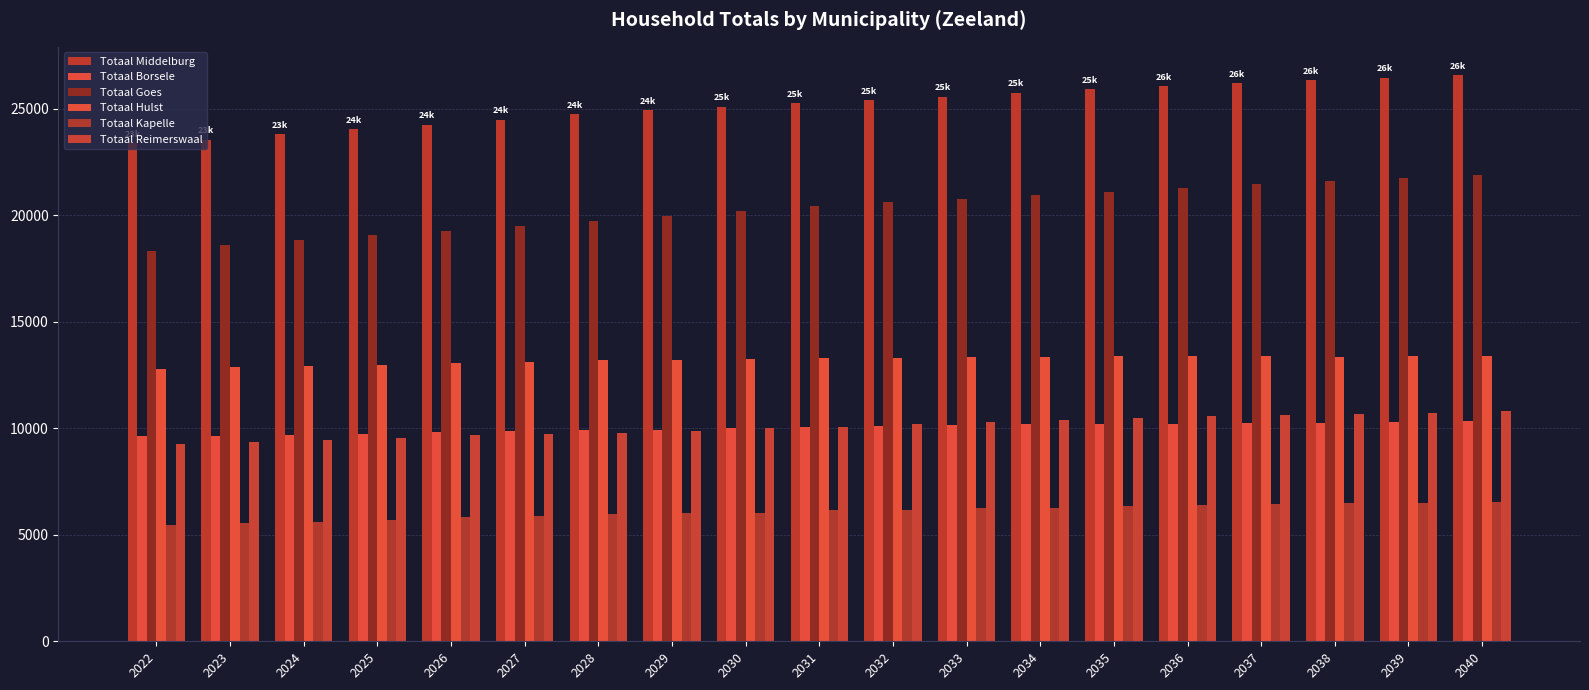

How many data points does each series have?

19